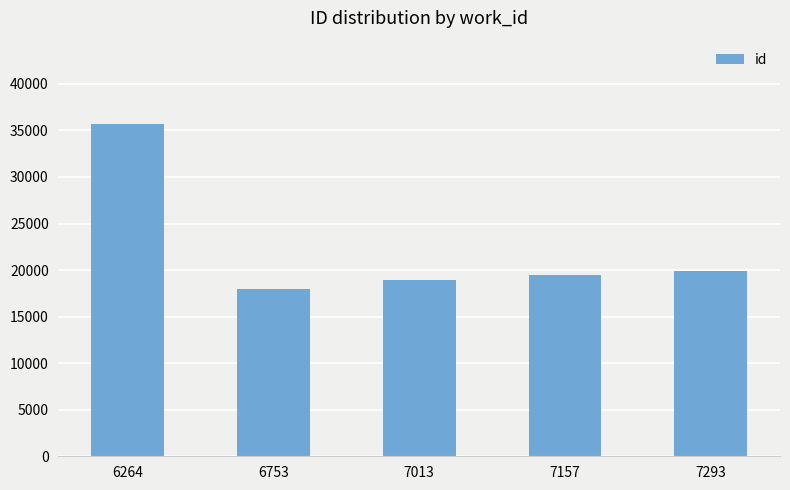

Approximately how many times larger is the value at 7293 compared to 7013?

1.1